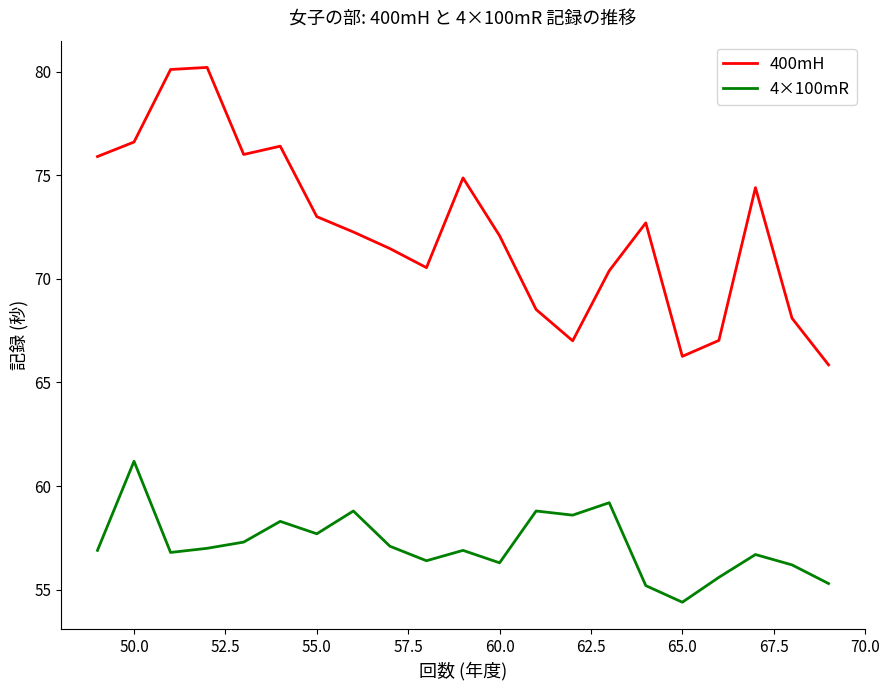

True or false: 4×100mR and 400mH cross at least once.

False